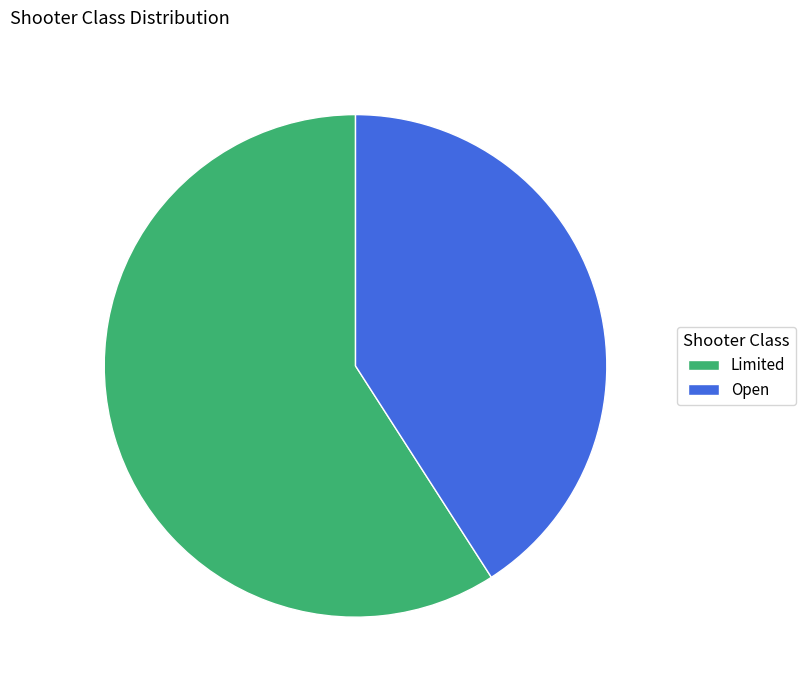

Combined, do Open and Limited account for over 50%?

Yes